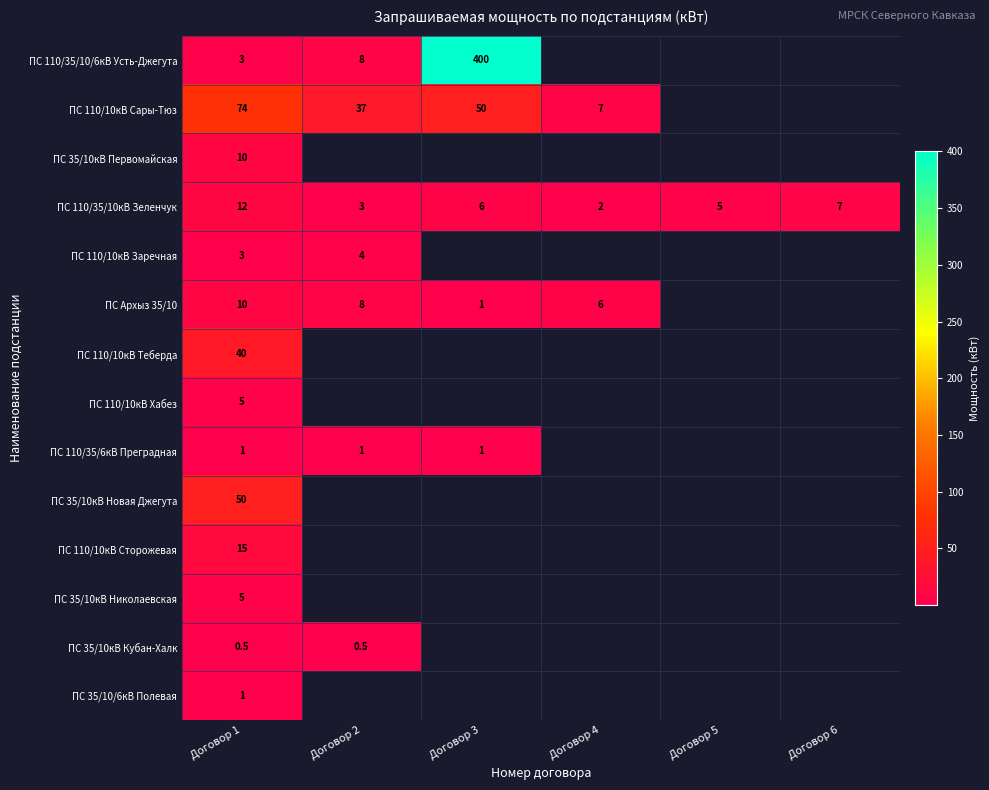

The value of ПС Архыз 35/10 at Договор 2 is 8.0. True or false?

True